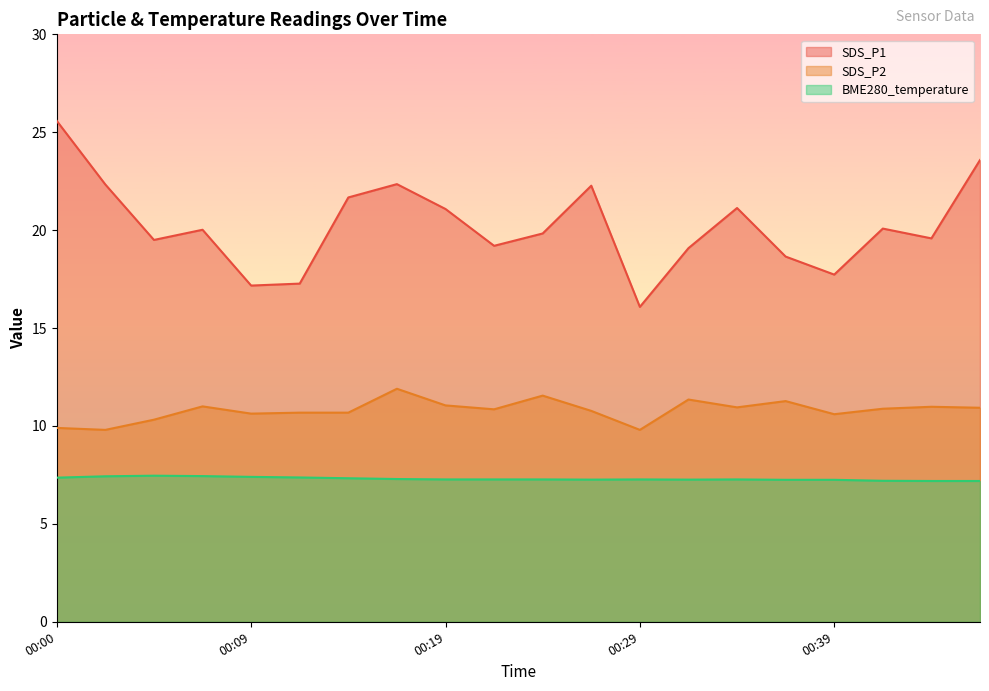

In SDS_P2, how many points are higher than both neighbors (excluding endpoints)?

6